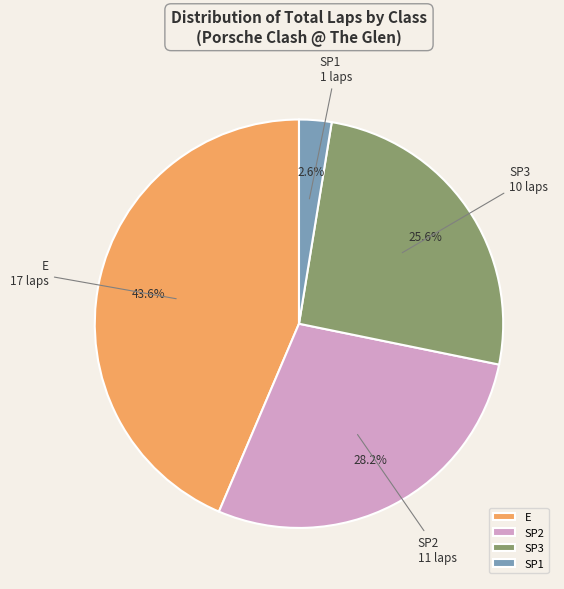

How many segments does this pie chart have?

4